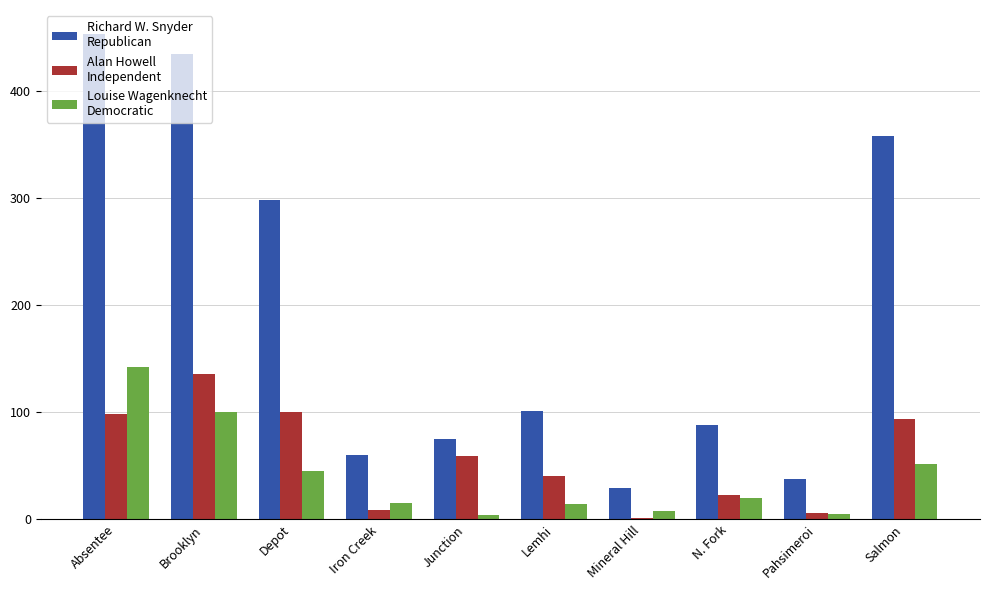

Which series has the largest total across all categories?

Richard W. Snyder Republican